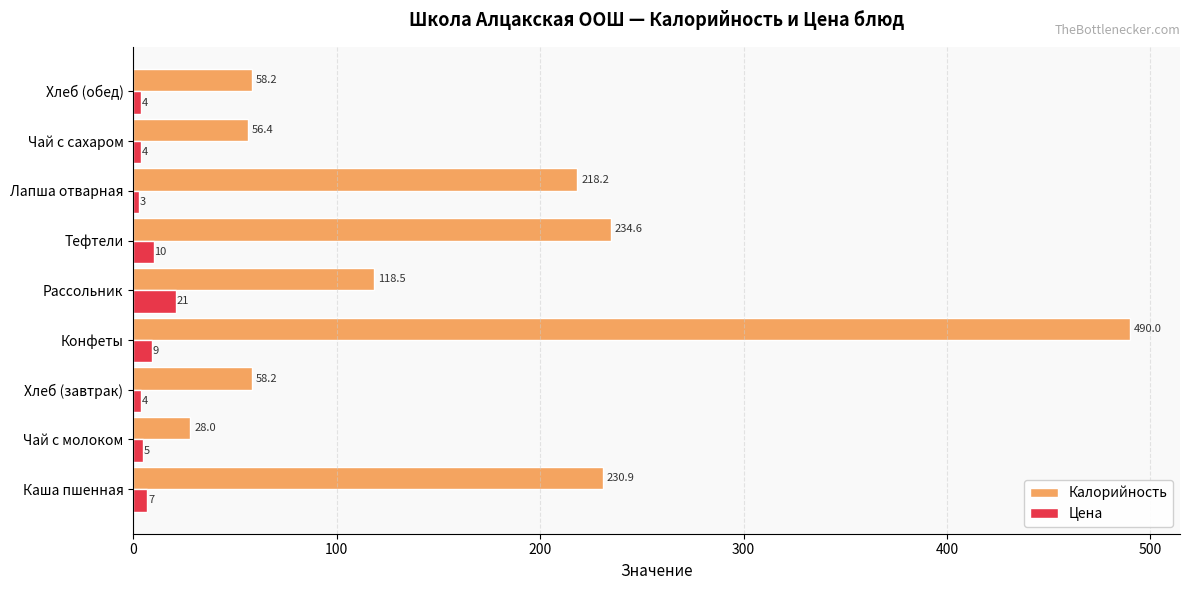

Where is Калорийность nearest to the value 258?

Тефтели